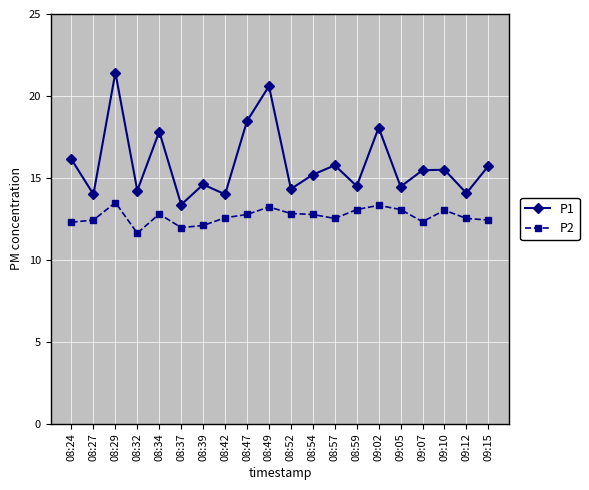

Which series changed the most between 08:24 and 09:02?

P1